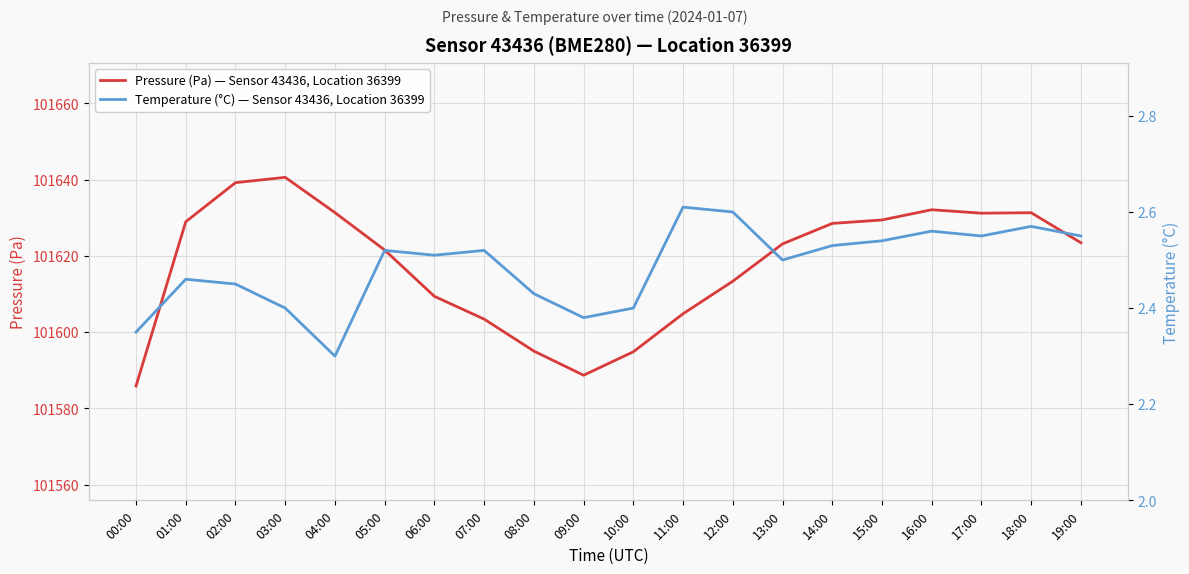

What is the difference between the highest and lowest values at 10:00?

101592.4